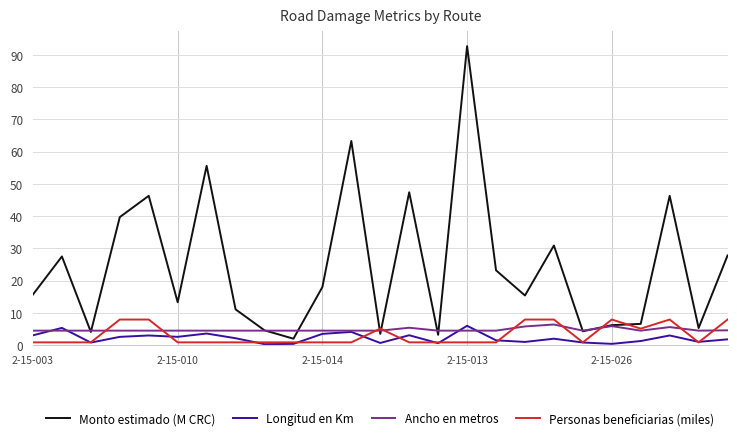

Which series has the widest spread of values?

Monto estimado (M CRC)